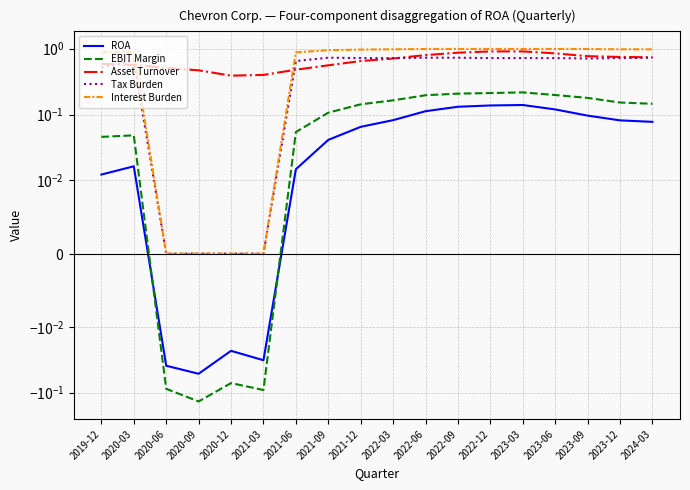

True or false: ROA and Interest Burden cross at least once.

False